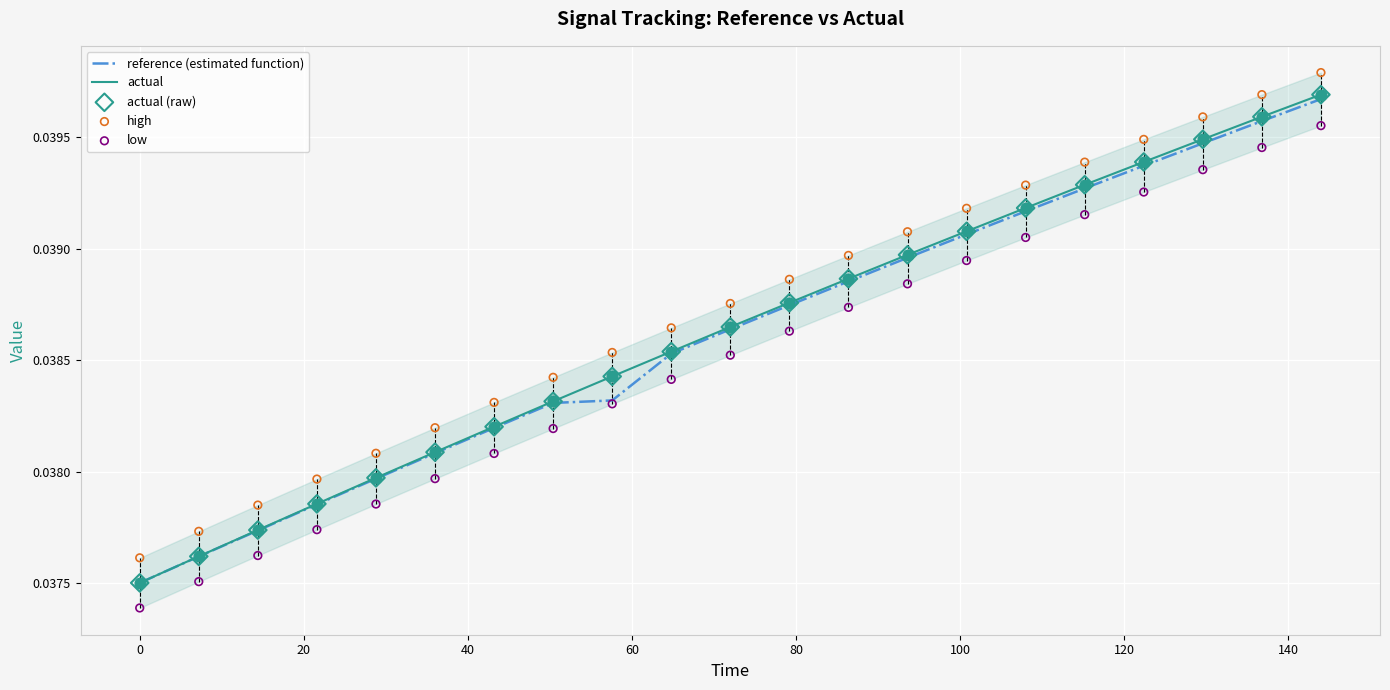

At which category is the sum across all series the highest?

20